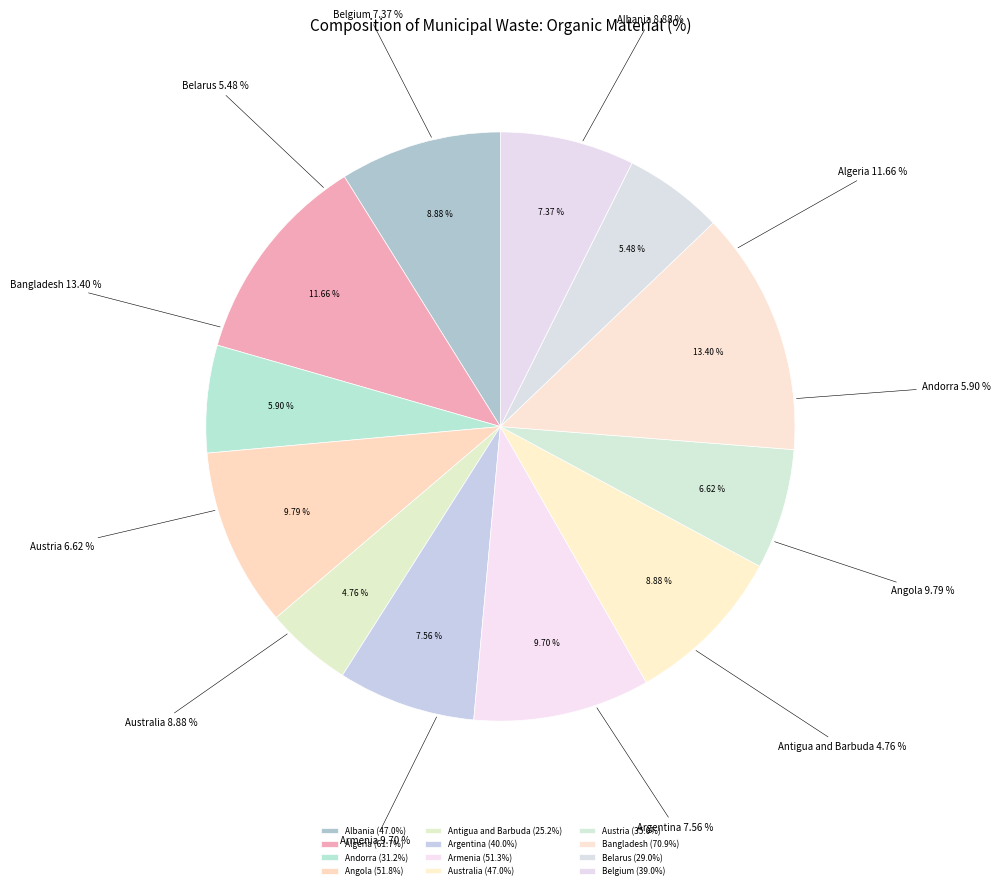

Does Angola account for over 50% of the chart?

No